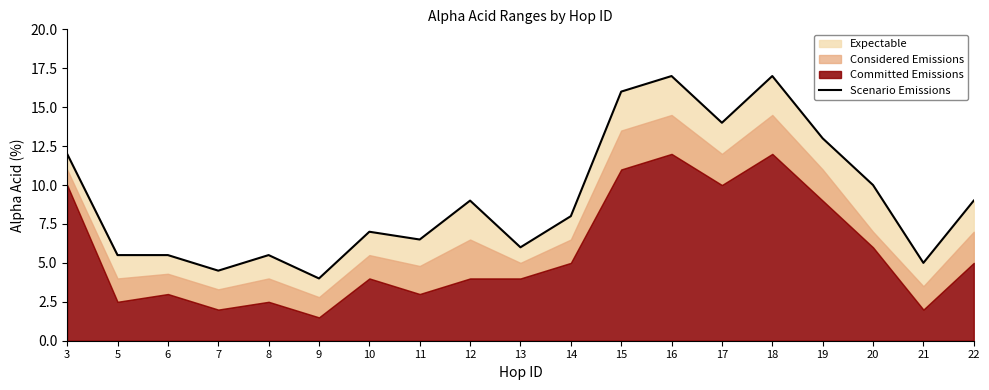

How many points are higher than both their immediate neighbors (excluding endpoints)?

5